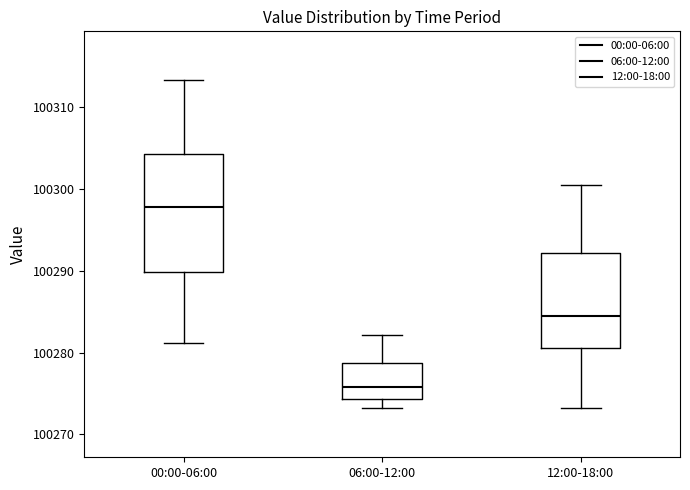

Reading left to right, transcribe this box plot: for each box, give where its median line is, the range the box spans, and where its two whiskers end, as read against the y-axis. The values are not printed on the chart, so give them approximately, as read against the axis.

00:00-06:00: median 100298, box 100290 to 100304, whiskers 100281 to 100313
06:00-12:00: median 100276, box 100274 to 100279, whiskers 100273 to 100282
12:00-18:00: median 100284, box 100281 to 100292, whiskers 100273 to 100301